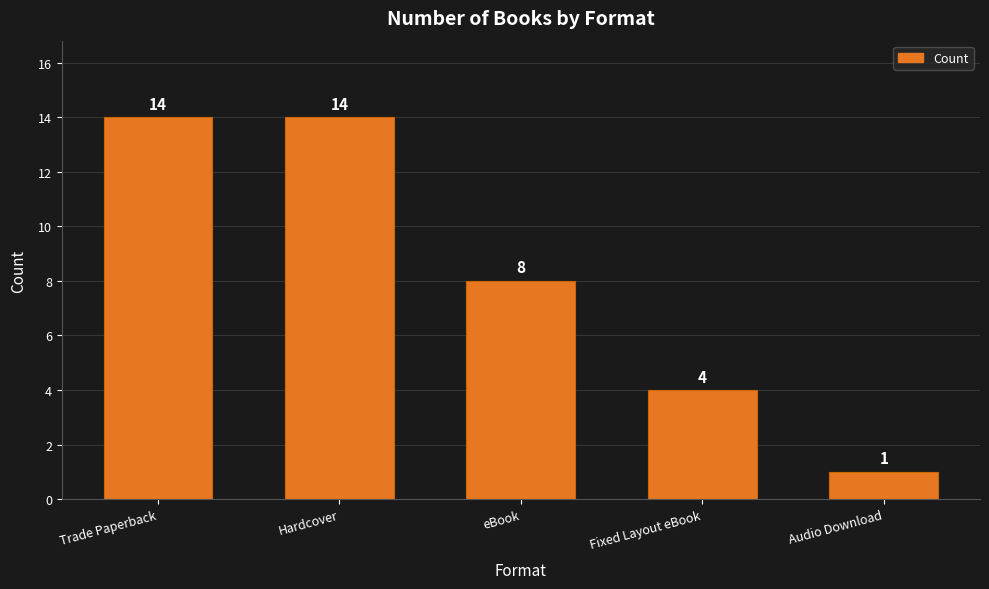

What is the difference between the values at Hardcover and Fixed Layout eBook?

10